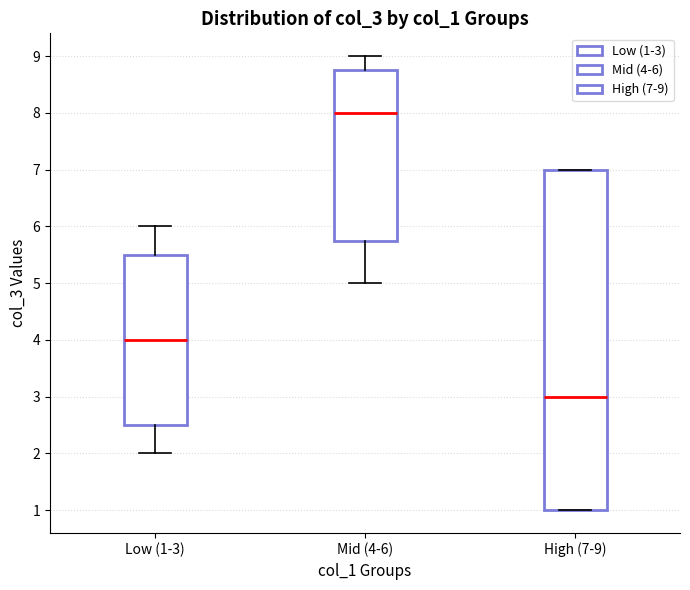

Which box is the tallest, from its lower edge to its upper edge?

High (7-9)